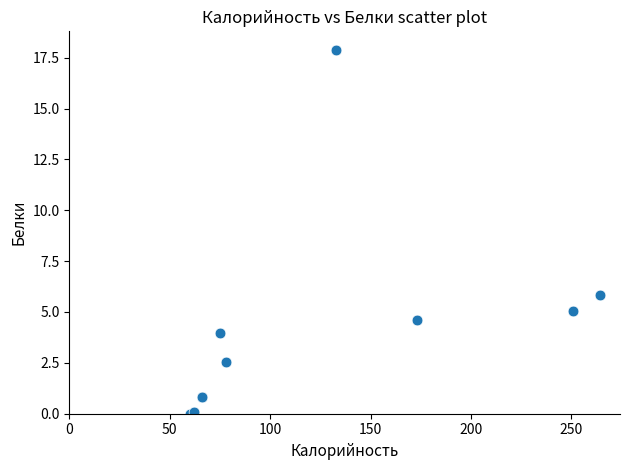

What Y value in the scatter plot is closest to 8?

5.8